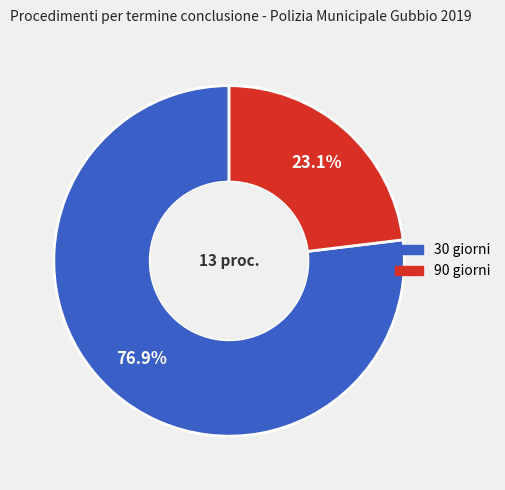

Is there a majority slice in this chart?

Yes